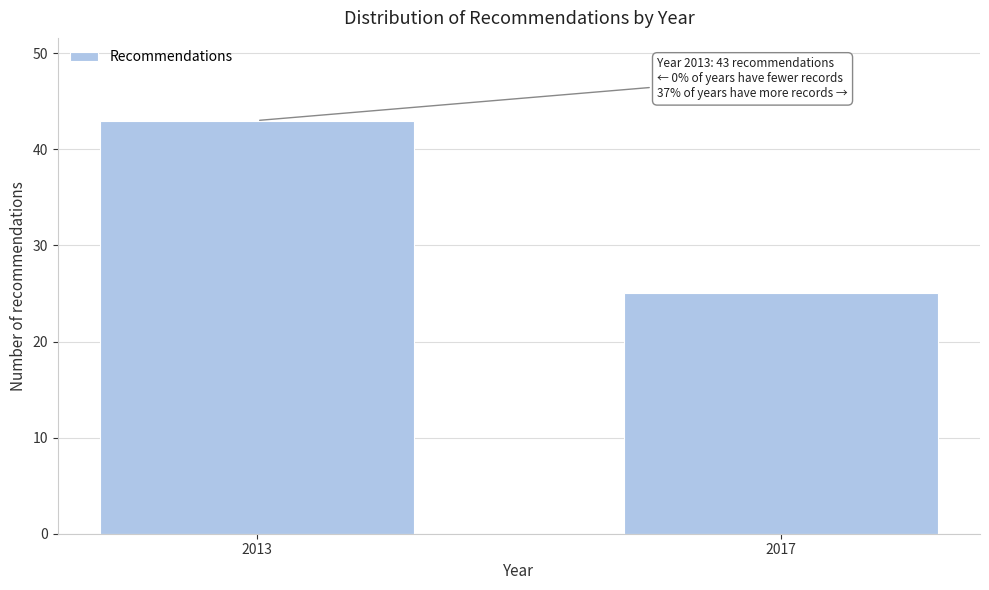

Reading left to right, transcribe all the data shown in this chart.

43	25